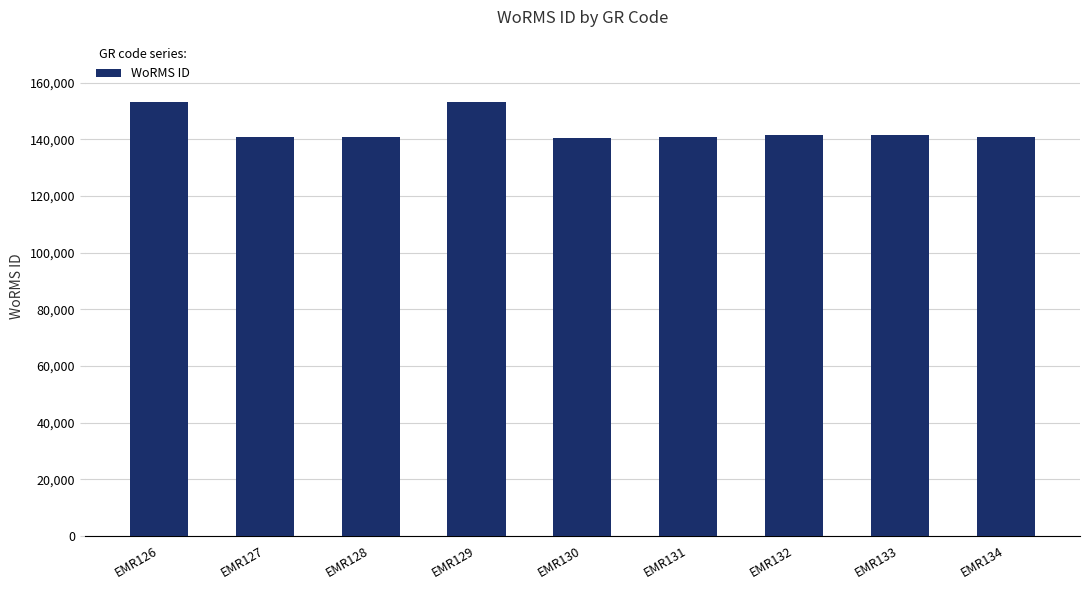

What is the difference between the values at EMR133 and EMR130?

1173